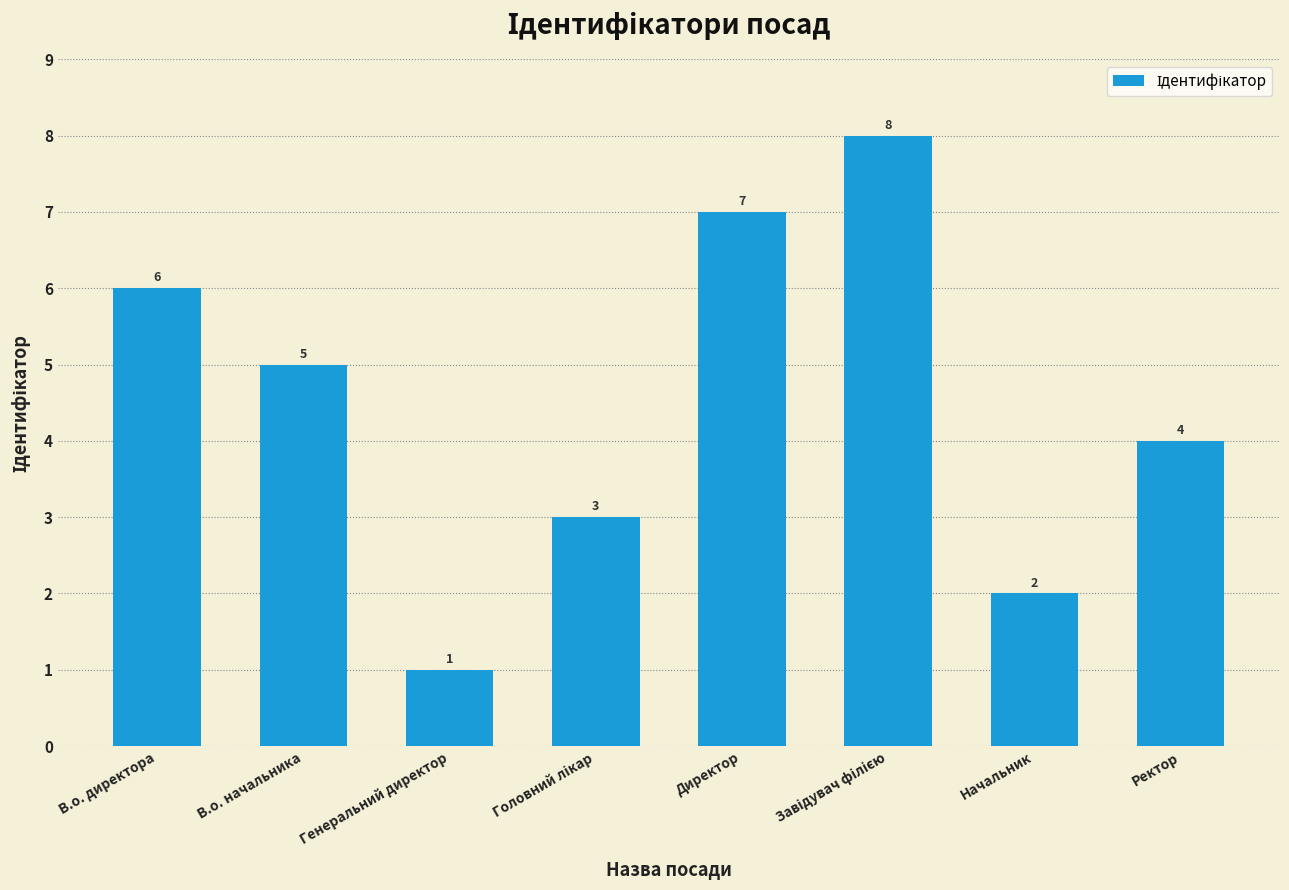

What is the maximum value shown in the chart?

8